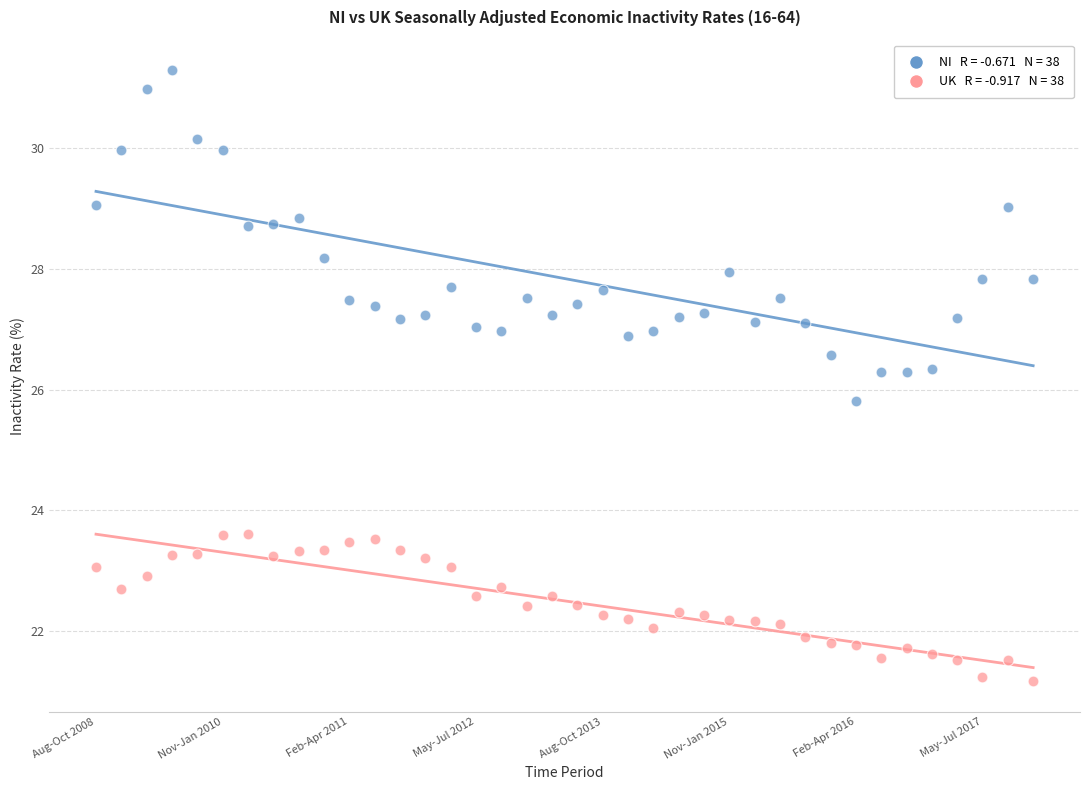

Across all data points, what is the range of Y values (max minus min)?

10.1